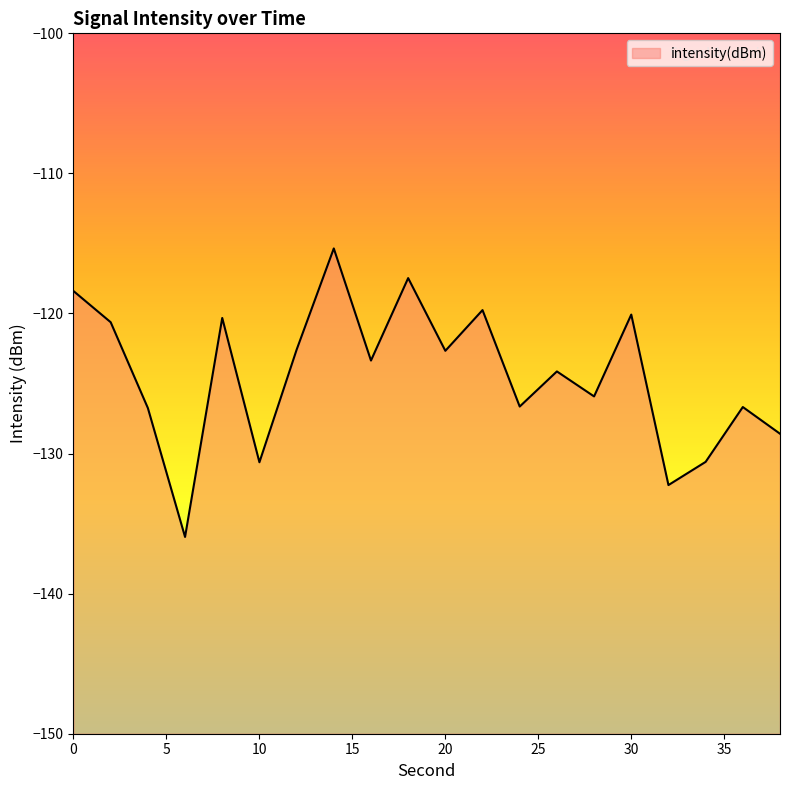

What is the change in value from 18 to 34?

-13.1